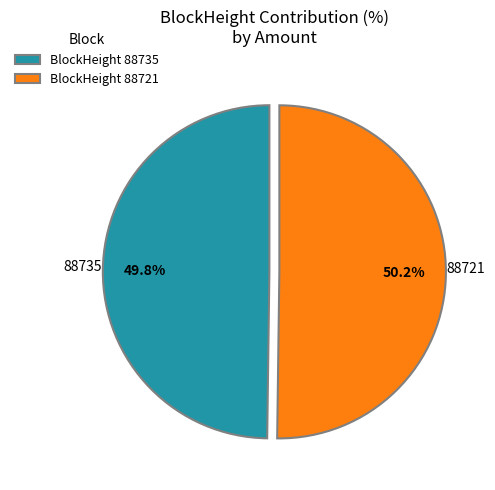

Is the sum of BlockHeight 88735 and BlockHeight 88721 greater than half?

Yes